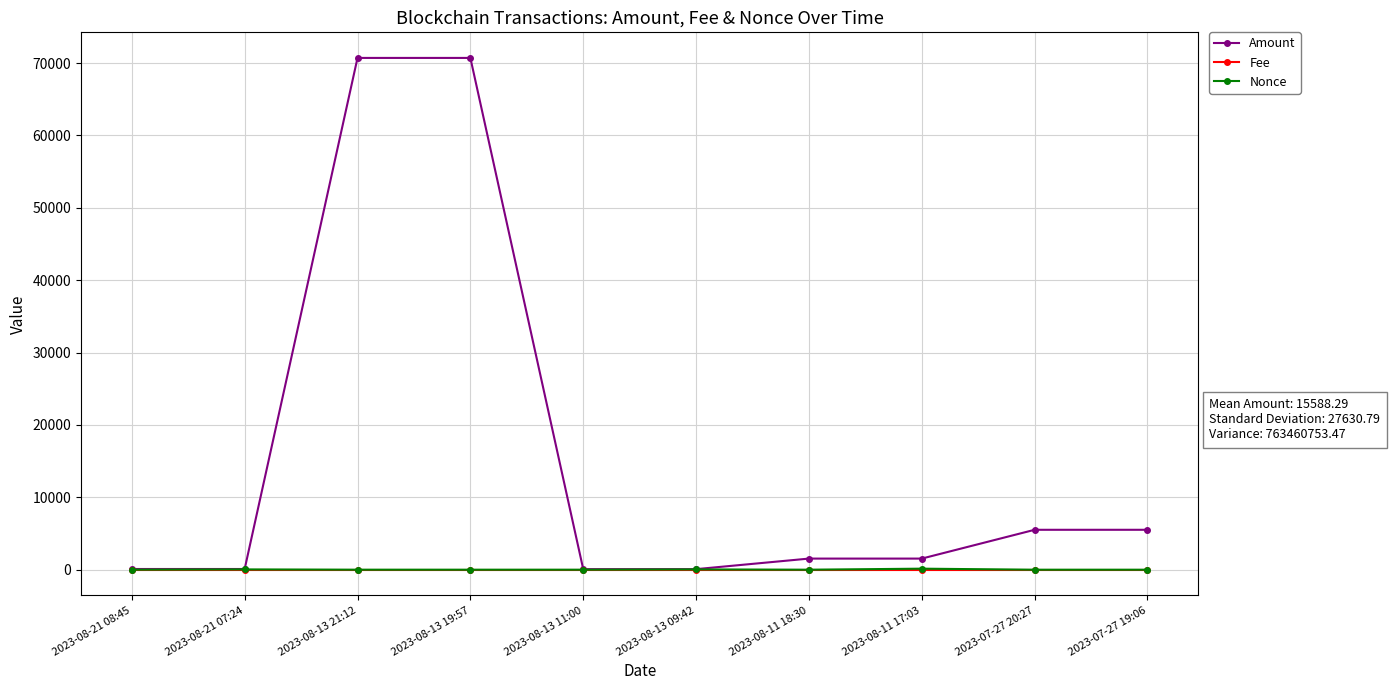

What is the label of the 8th point from the left?

2023-08-11 17:03